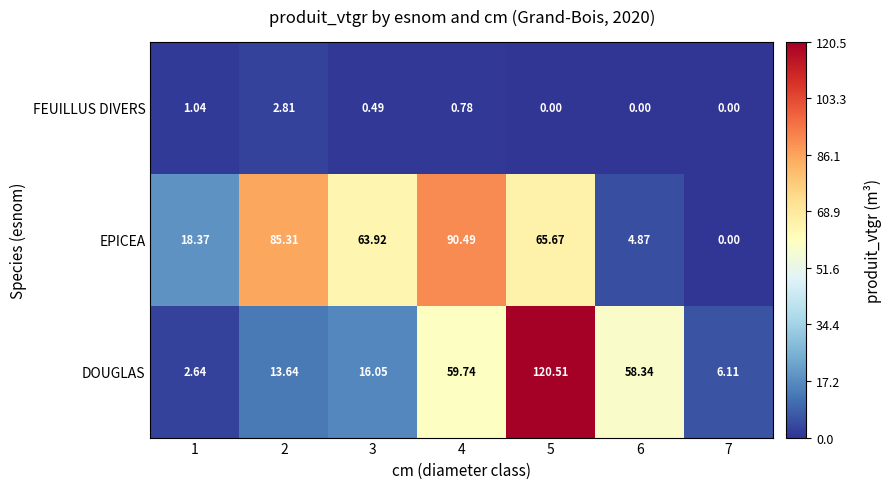

Which series changed the most between 2 and 6?

EPICEA